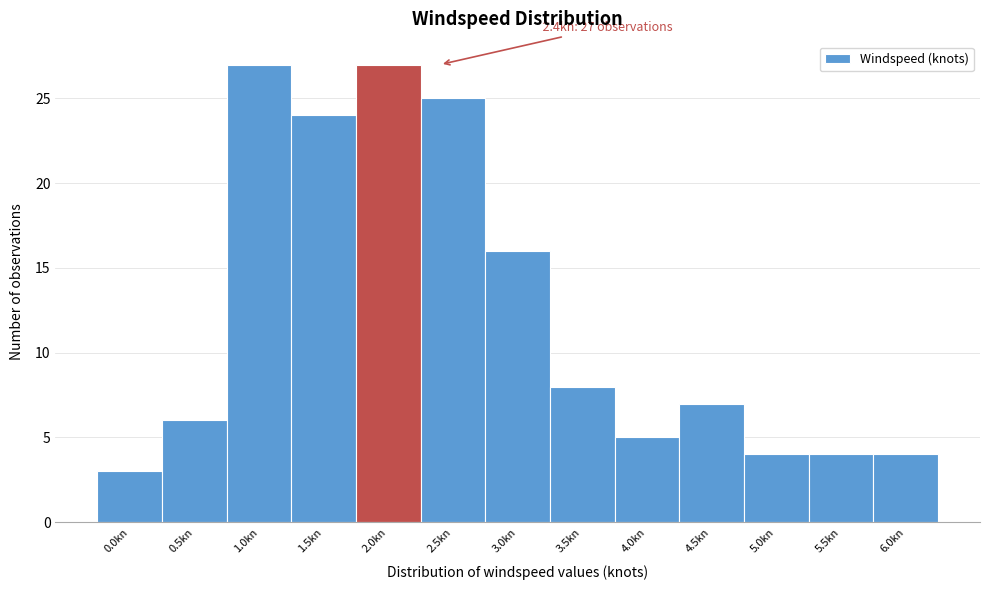

Reading left to right, transcribe all the data shown in this chart.

3	6	27	24	27	25	16	8	5	7	4	4	4